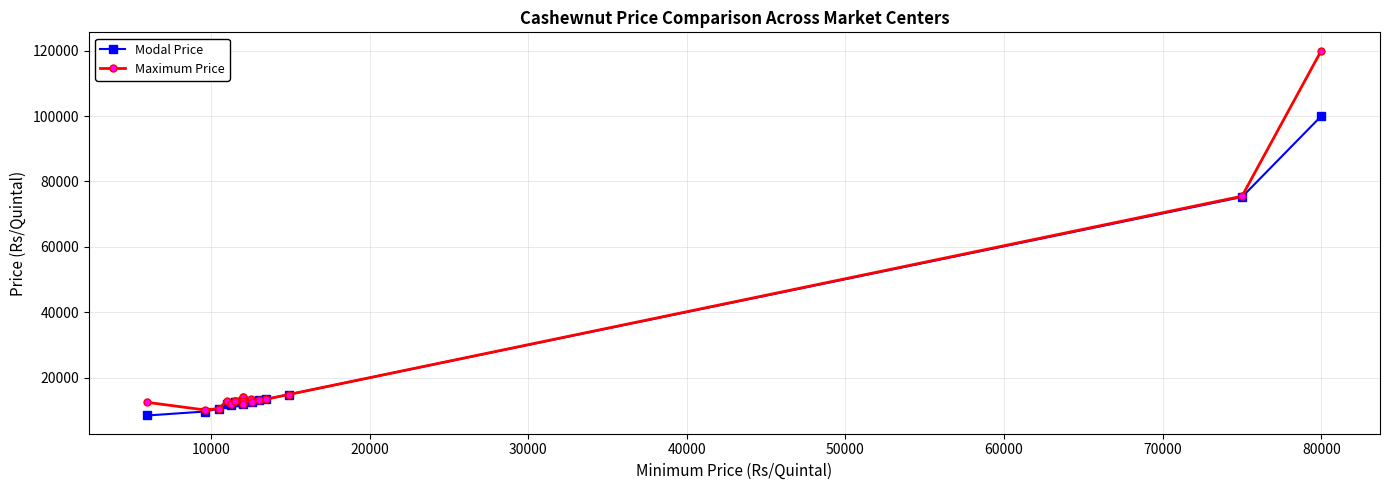

What is the maximum value for Maximum Price?

120000